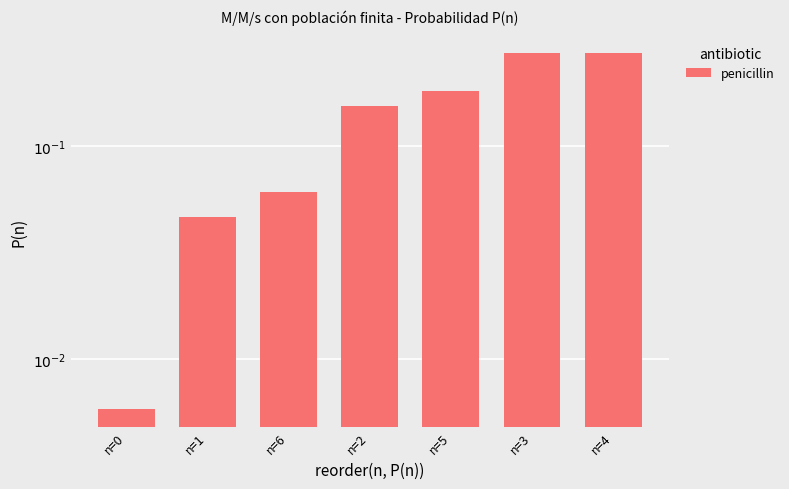

What is the change in value from n=2 to n=4?

+0.1